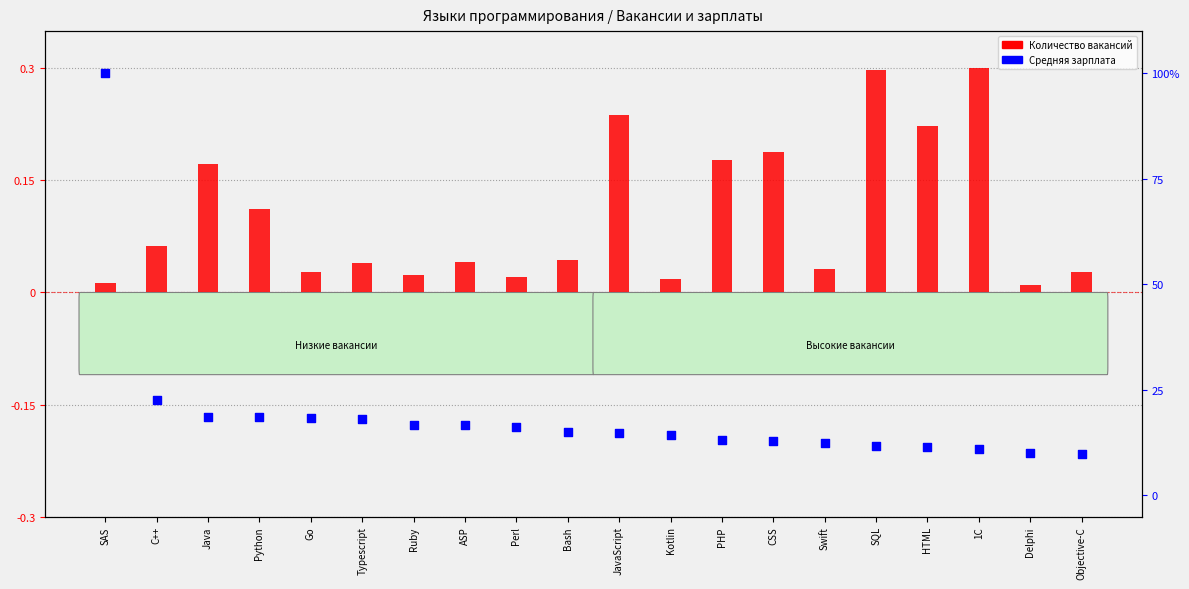

At which category is the sum across all series the highest?

SAS